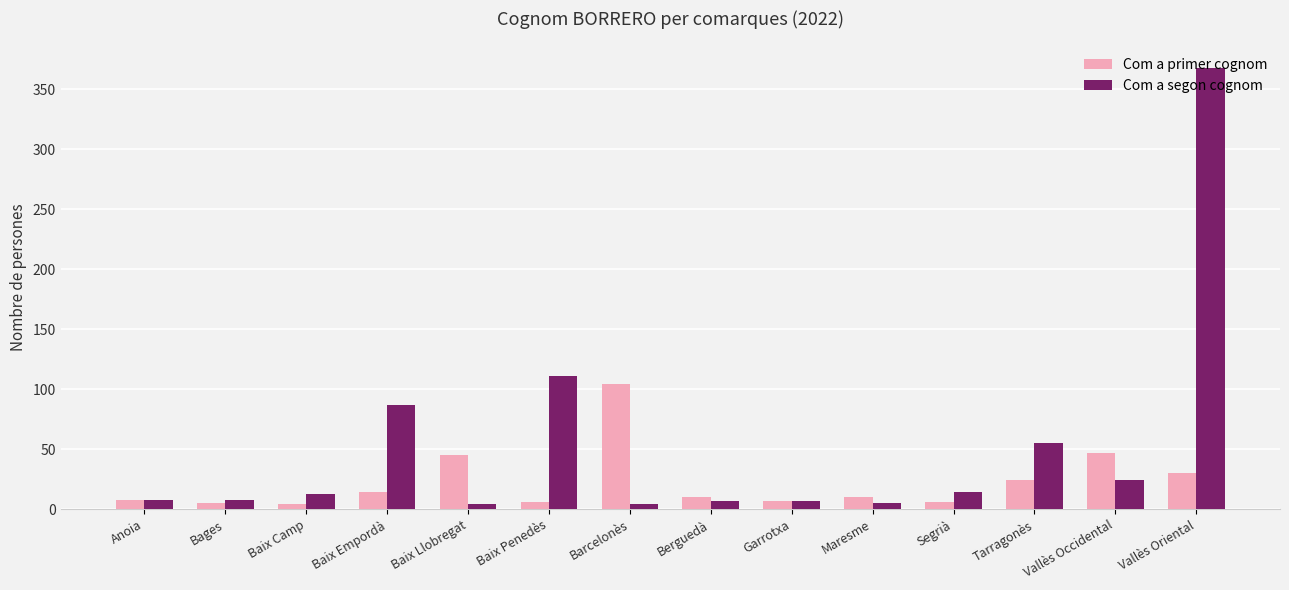

True or false: Com a primer cognom has a value of 10 at Berguedà.

True